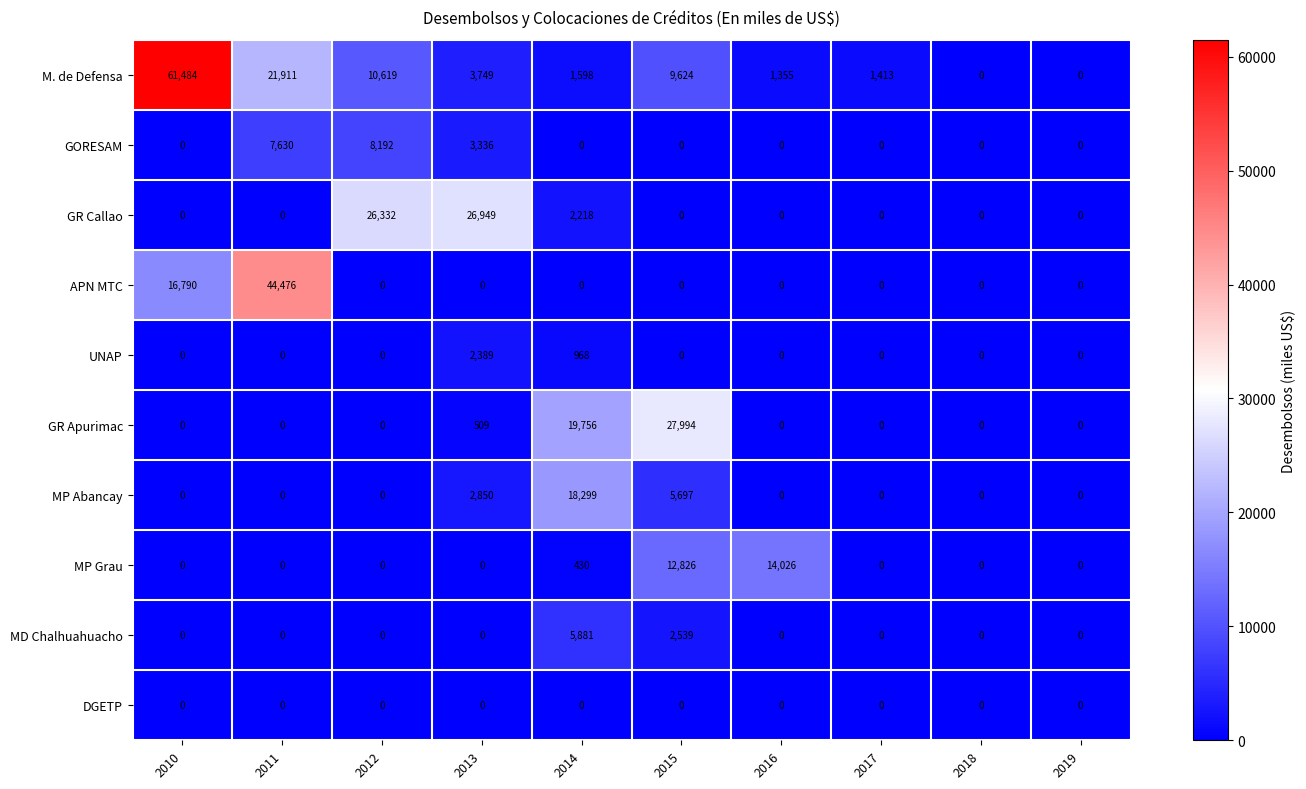

At which category is the sum across all series the highest?

2010